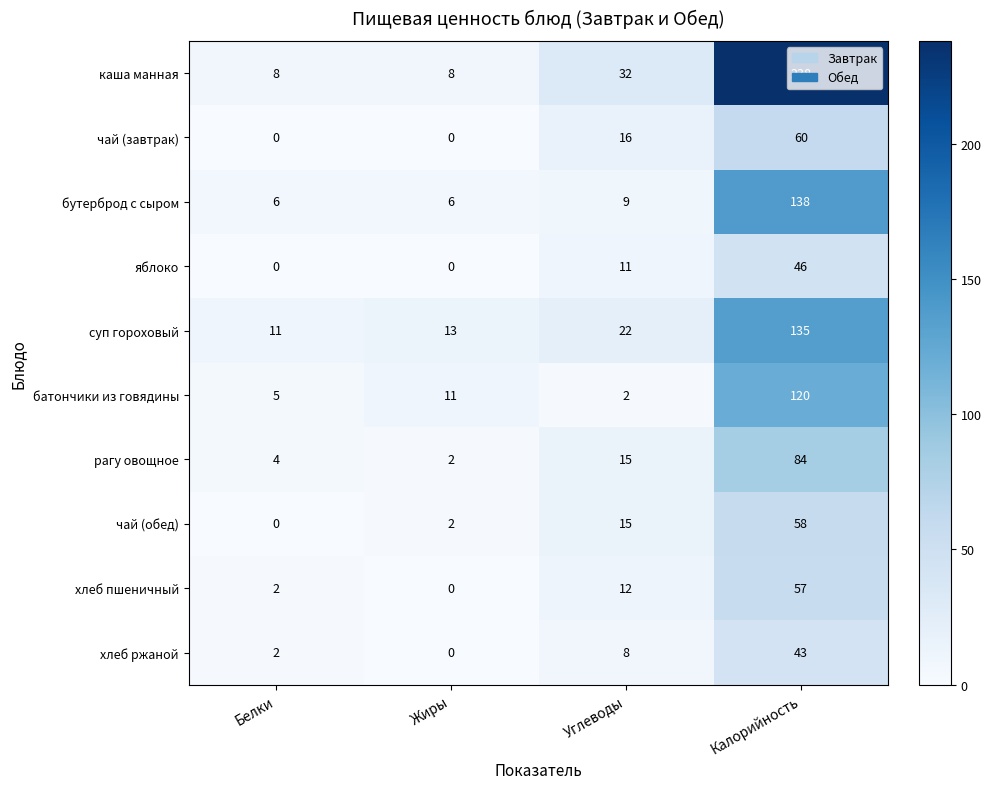

Count the number of data series in this chart.

10